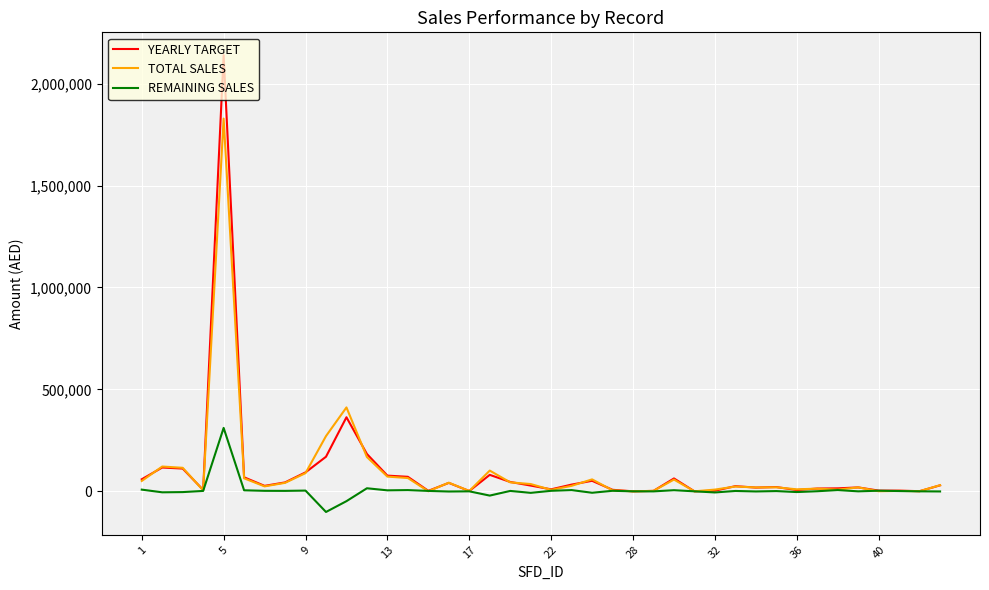

Rank the series by their maximum value, from highest to lowest.

YEARLY TARGET, TOTAL SALES, REMAINING SALES